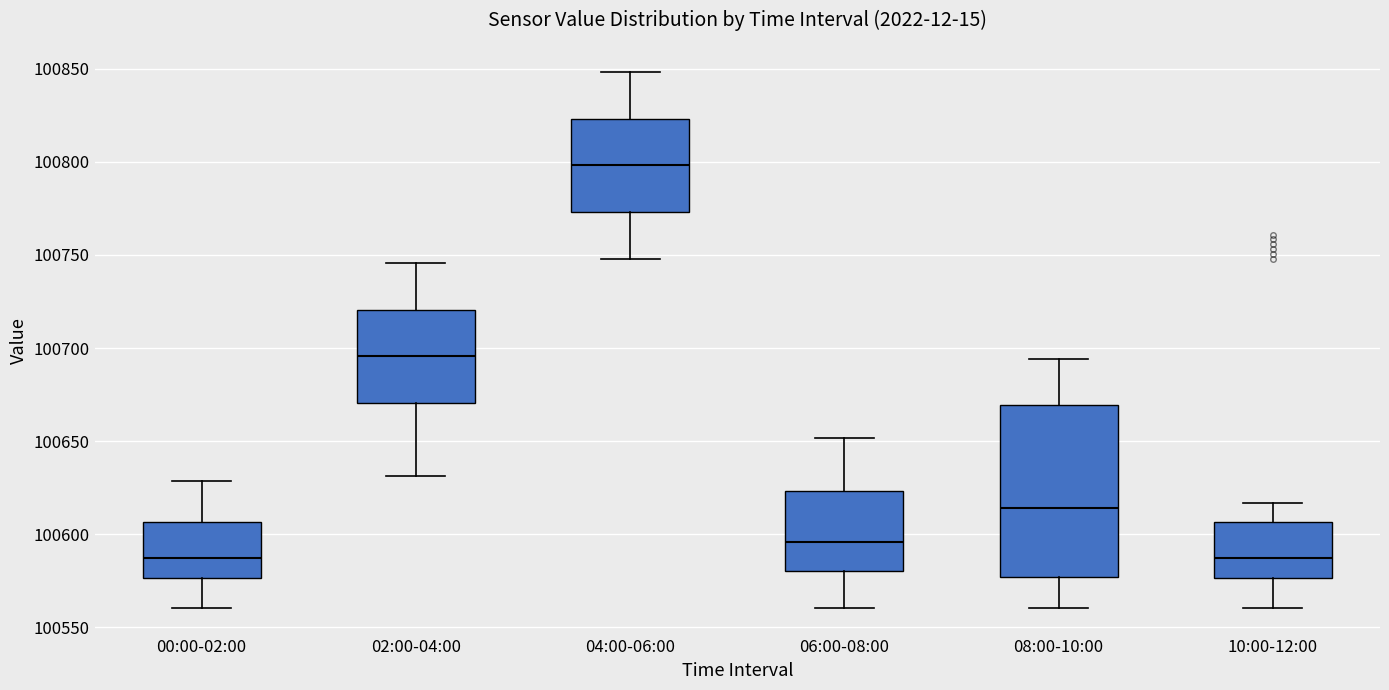

Reading left to right, transcribe this box plot: for each box, give where its median line is, the range the box spans, and where its two whiskers end, as read against the y-axis. The values are not printed on the chart, so give them approximately, as read against the axis.

00:00-02:00: median 100585, box 100575 to 100605, whiskers 100560 to 100630
02:00-04:00: median 100695, box 100670 to 100720, whiskers 100630 to 100745
04:00-06:00: median 100800, box 100775 to 100825, whiskers 100750 to 100850
06:00-08:00: median 100595, box 100580 to 100625, whiskers 100560 to 100650
08:00-10:00: median 100615, box 100575 to 100670, whiskers 100560 to 100695
10:00-12:00: median 100585, box 100575 to 100605, whiskers 100560 to 100615